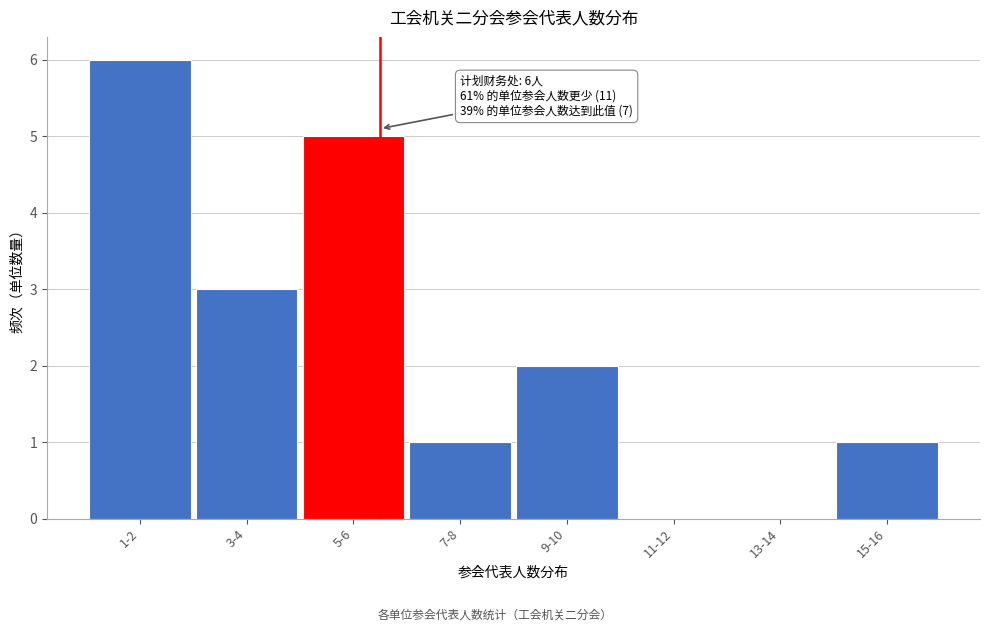

Reading left to right, transcribe all the data shown in this chart.

1-2=6	3-4=3	5-6=5	7-8=1	9-10=2	11-12=0	13-14=0	15-16=1